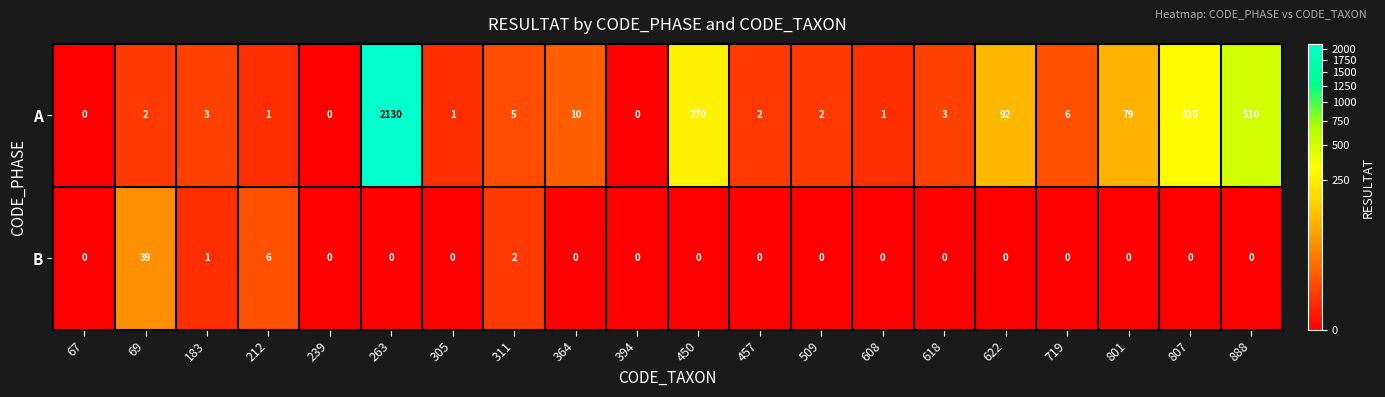

At how many categories does at least one series exceed 999?

1